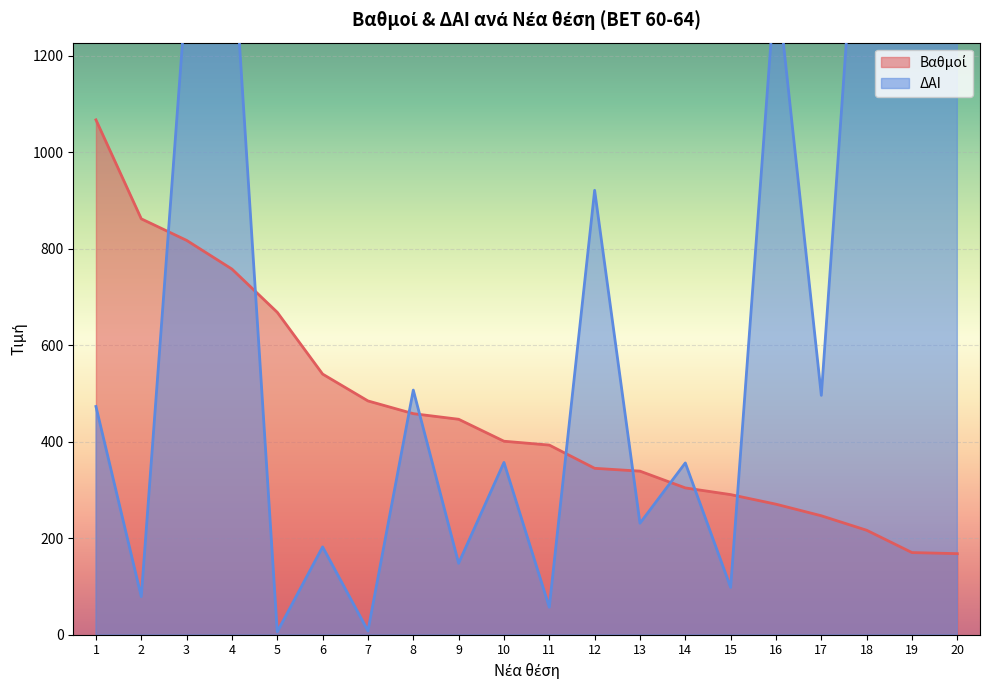

Which category has the highest value in the ΔΑΙ series?

18